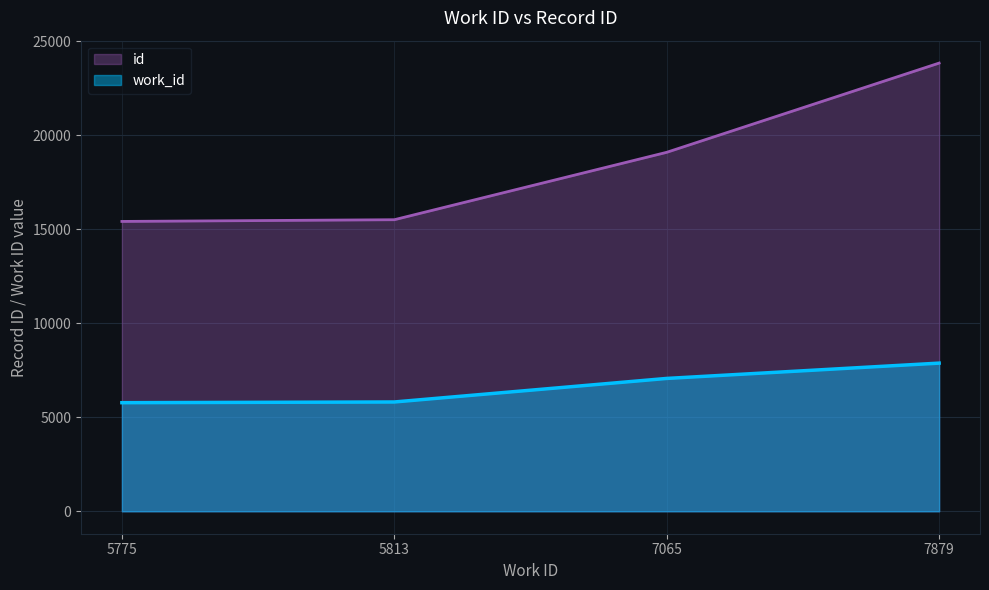

True or false: id has more than 1 interior local peaks.

False